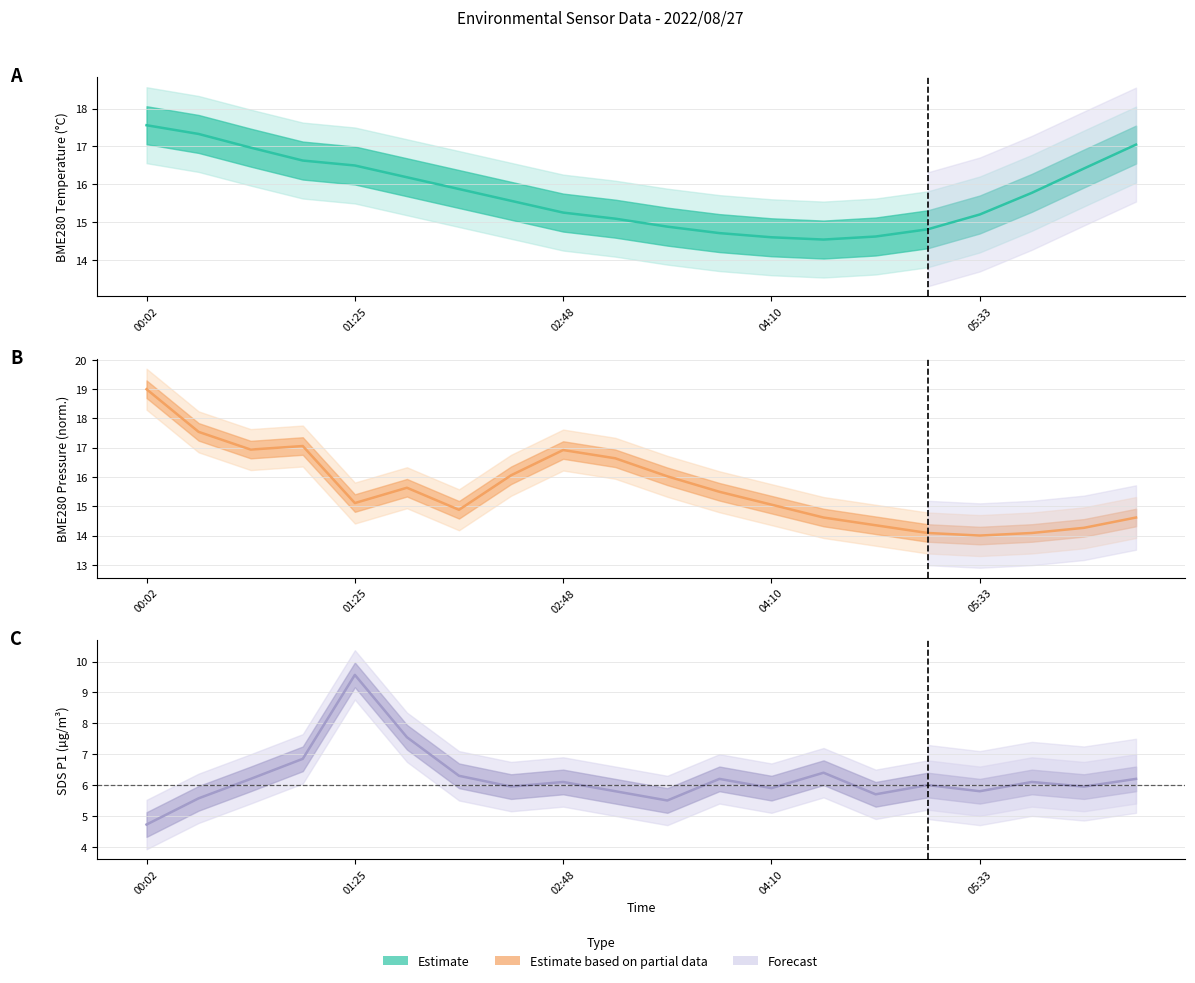

True or false: SDS_P1 and BME280_pressure cross at least once.

False